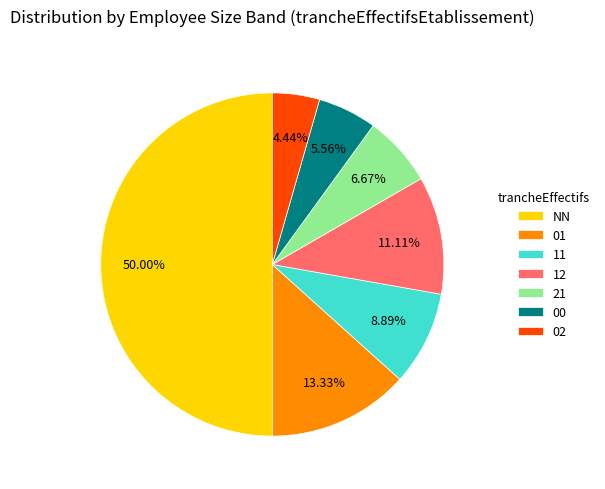

What percentage is the 00 slice, to the nearest percent?

6%